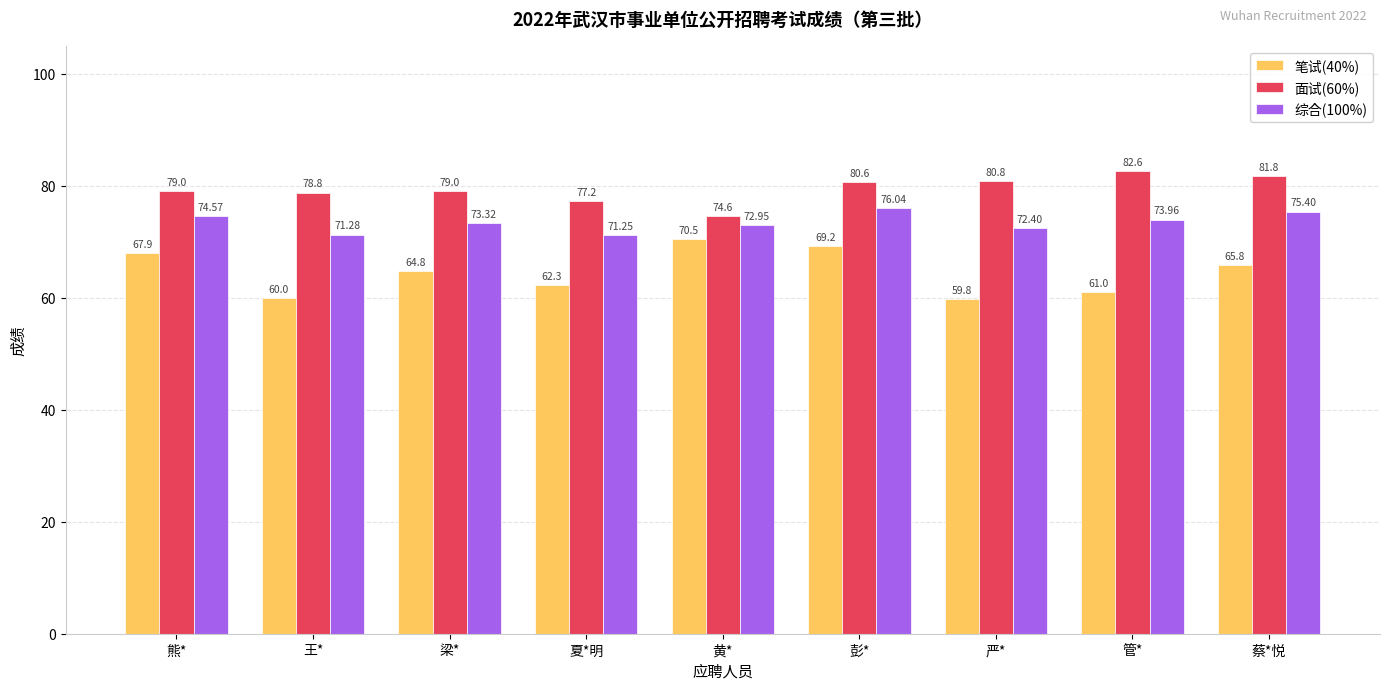

What position from the right is 夏*明?

6